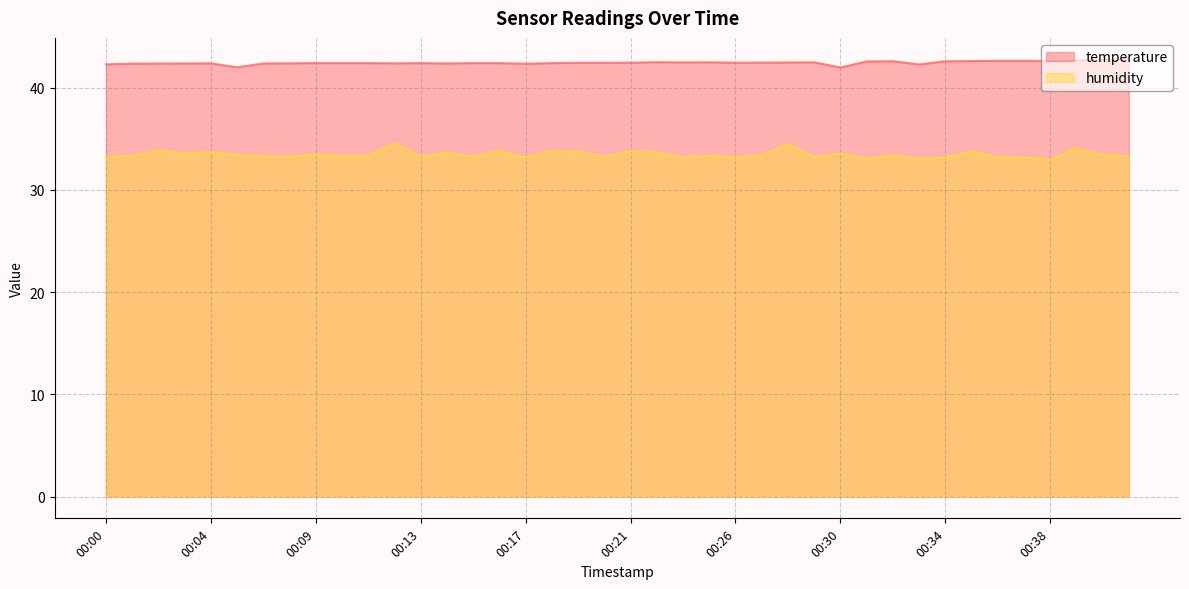

Reading right to left, transcribe all the data shown in this chart.

temperature: 42.7	42.7	42.7	42.6	42.6	42.6	42.6	42.6	42.3	42.6	42.6	42.0	42.5	42.5	42.5	42.5	42.5	42.5	42.5	42.5	42.4	42.4	42.4	42.4	42.4	42.4	42.4	42.4	42.4	42.4	42.4	42.4	42.4	42.4	42.0	42.4	42.4	42.4	42.4	42.3
humidity: 33.3	33.4	34.1	33.0	33.2	33.2	33.8	33.2	33.0	33.4	33.0	33.6	33.2	34.5	33.4	33.2	33.3	33.2	33.7	33.8	33.2	33.8	33.8	33.2	33.9	33.3	33.6	33.3	34.6	33.4	33.3	33.5	33.3	33.3	33.5	33.7	33.6	33.9	33.4	33.2